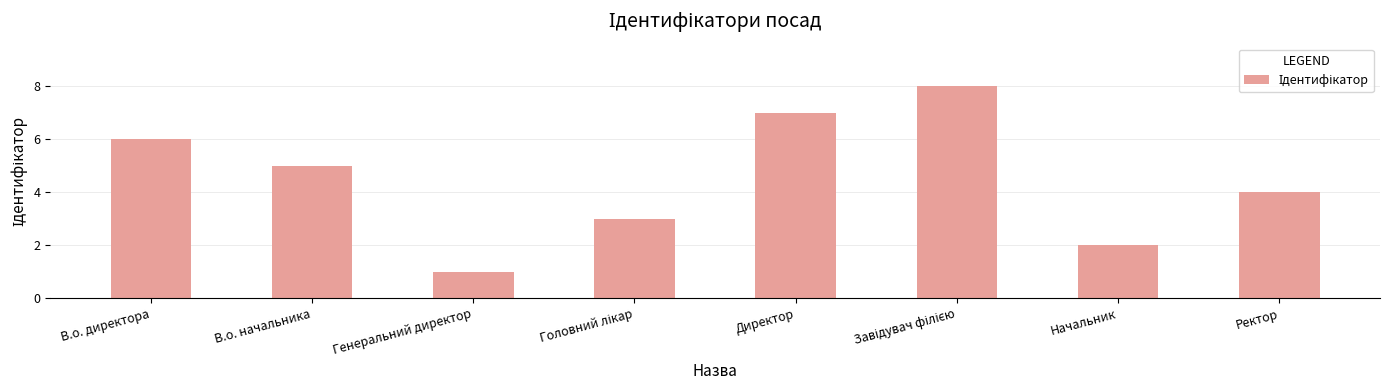

Reading left to right, what are all the values shown in this chart?

6	5	1	3	7	8	2	4